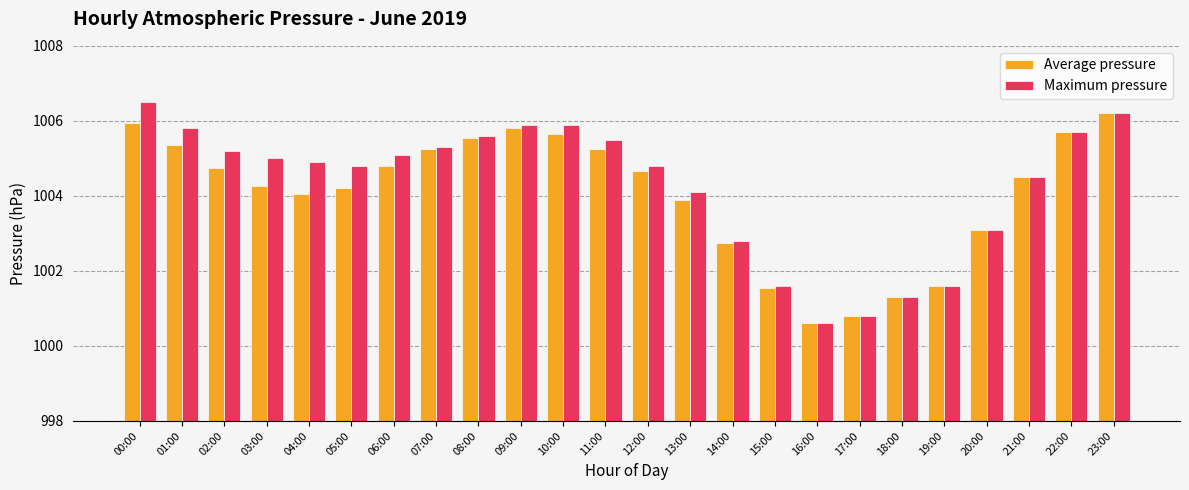

Is the value of Maximum pressure at 11:00 greater than the value of Average pressure at 13:00?

Yes